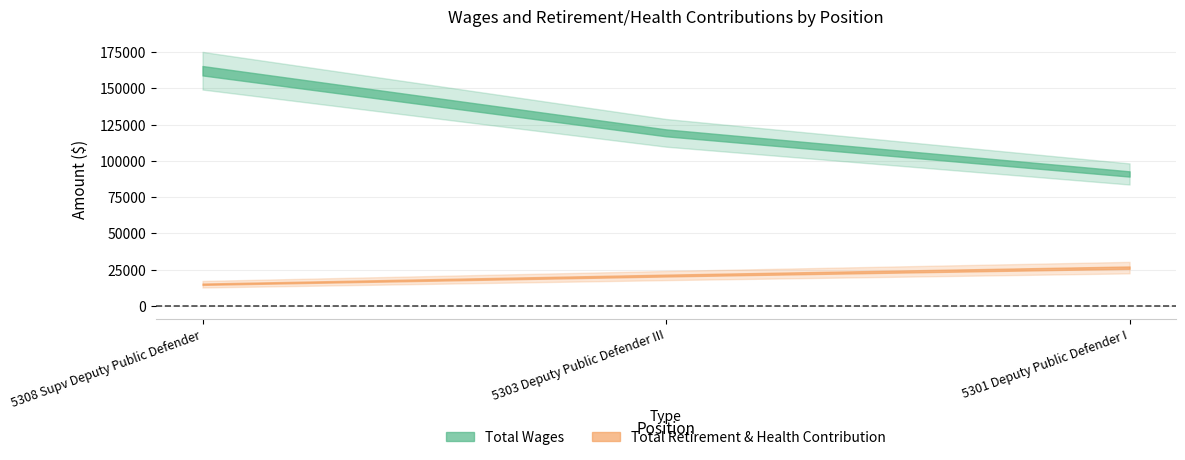

Is the value of Total Wages at 5303 Deputy Public Defender III greater than the value of Total Retirement & Health Contribution at 5308 Supv Deputy Public Defender?

Yes